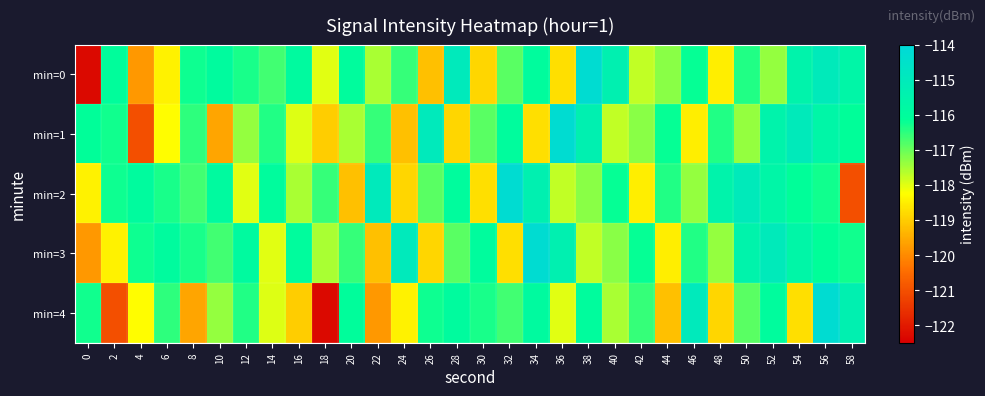

Reading left to right, what are all the values shown in this chart?

min=0: 0=-122.3	2=-116.0	4=-119.8	6=-118.4	8=-116.2	10=-115.9	12=-116.4	14=-116.7	16=-115.9	18=-118.0	20=-116.0	22=-117.5	24=-116.6	26=-119.2	28=-115.0	30=-118.9	32=-116.9	34=-116.0	36=-118.7	38=-114.2	40=-115.4	42=-117.7	44=-117.3	46=-116.2	48=-118.5	50=-116.4	52=-117.4	54=-115.5	56=-115.0	58=-115.6
min=1: 0=-116.1	2=-116.3	4=-121.0	6=-118.3	8=-116.5	10=-119.6	12=-117.4	14=-116.4	16=-118.0	18=-119.0	20=-117.5	22=-116.6	24=-119.2	26=-115.0	28=-118.9	30=-116.9	32=-116.0	34=-118.7	36=-114.2	38=-115.4	40=-117.7	42=-117.3	44=-116.2	46=-118.5	48=-116.4	50=-117.4	52=-115.5	54=-115.0	56=-115.6	58=-116.1
min=2: 0=-118.4	2=-116.2	4=-115.9	6=-116.4	8=-116.7	10=-115.9	12=-118.0	14=-116.0	16=-117.5	18=-116.6	20=-119.2	22=-115.0	24=-118.9	26=-116.9	28=-116.0	30=-118.7	32=-114.2	34=-115.4	36=-117.7	38=-117.3	40=-116.2	42=-118.5	44=-116.4	46=-117.4	48=-115.5	50=-115.0	52=-115.6	54=-116.1	56=-116.3	58=-121.0
min=3: 0=-119.8	2=-118.4	4=-116.2	6=-115.9	8=-116.4	10=-116.7	12=-115.9	14=-118.0	16=-116.0	18=-117.5	20=-116.6	22=-119.2	24=-115.0	26=-118.9	28=-116.9	30=-116.0	32=-118.7	34=-114.2	36=-115.4	38=-117.7	40=-117.3	42=-116.2	44=-118.5	46=-116.4	48=-117.4	50=-115.5	52=-115.0	54=-115.6	56=-116.1	58=-116.3
min=4: 0=-116.3	2=-121.0	4=-118.3	6=-116.5	8=-119.6	10=-117.4	12=-116.4	14=-118.0	16=-119.0	18=-122.3	20=-116.0	22=-119.8	24=-118.4	26=-116.2	28=-115.9	30=-116.4	32=-116.7	34=-115.9	36=-118.0	38=-116.0	40=-117.5	42=-116.6	44=-119.2	46=-115.0	48=-118.9	50=-116.9	52=-116.0	54=-118.7	56=-114.2	58=-115.4